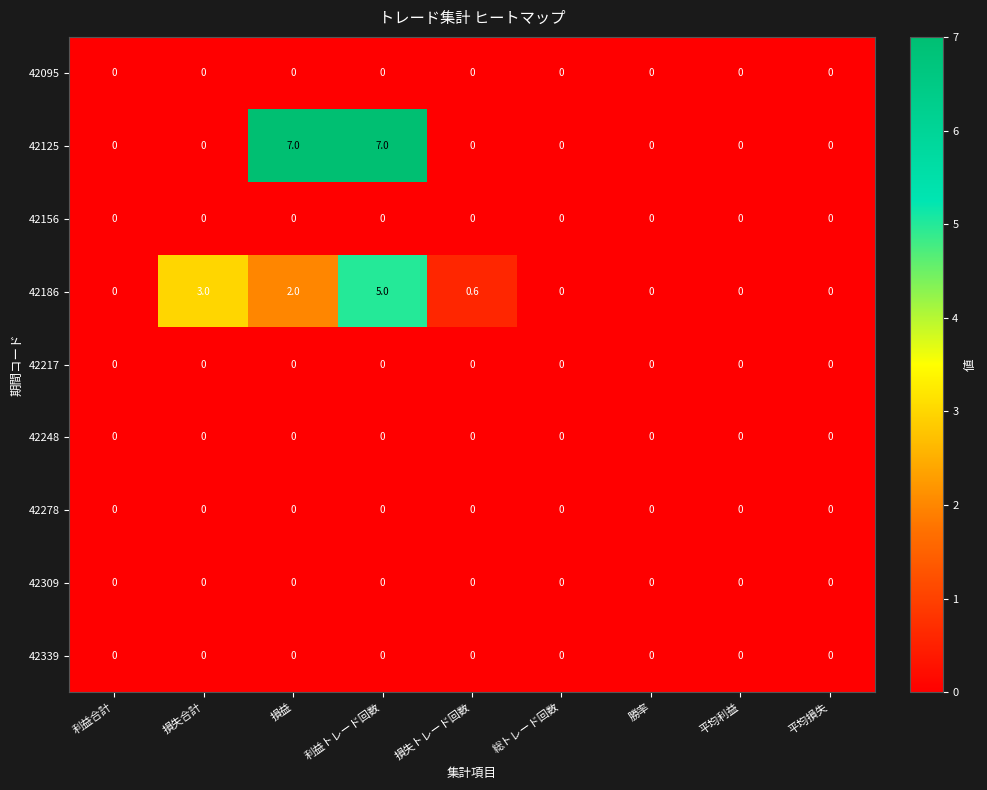

Which series has the largest range (max minus min)?

42125